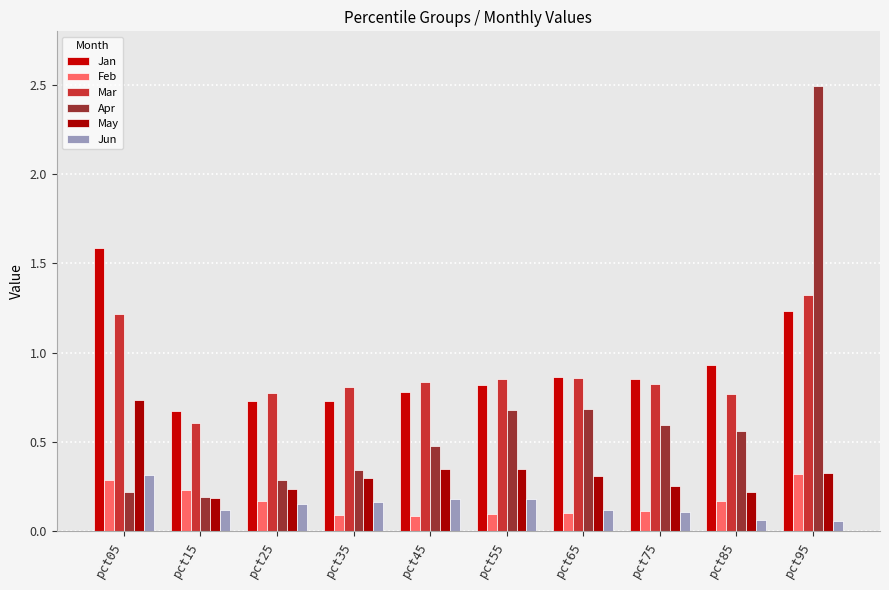

Does the chart contain any negative values?

No